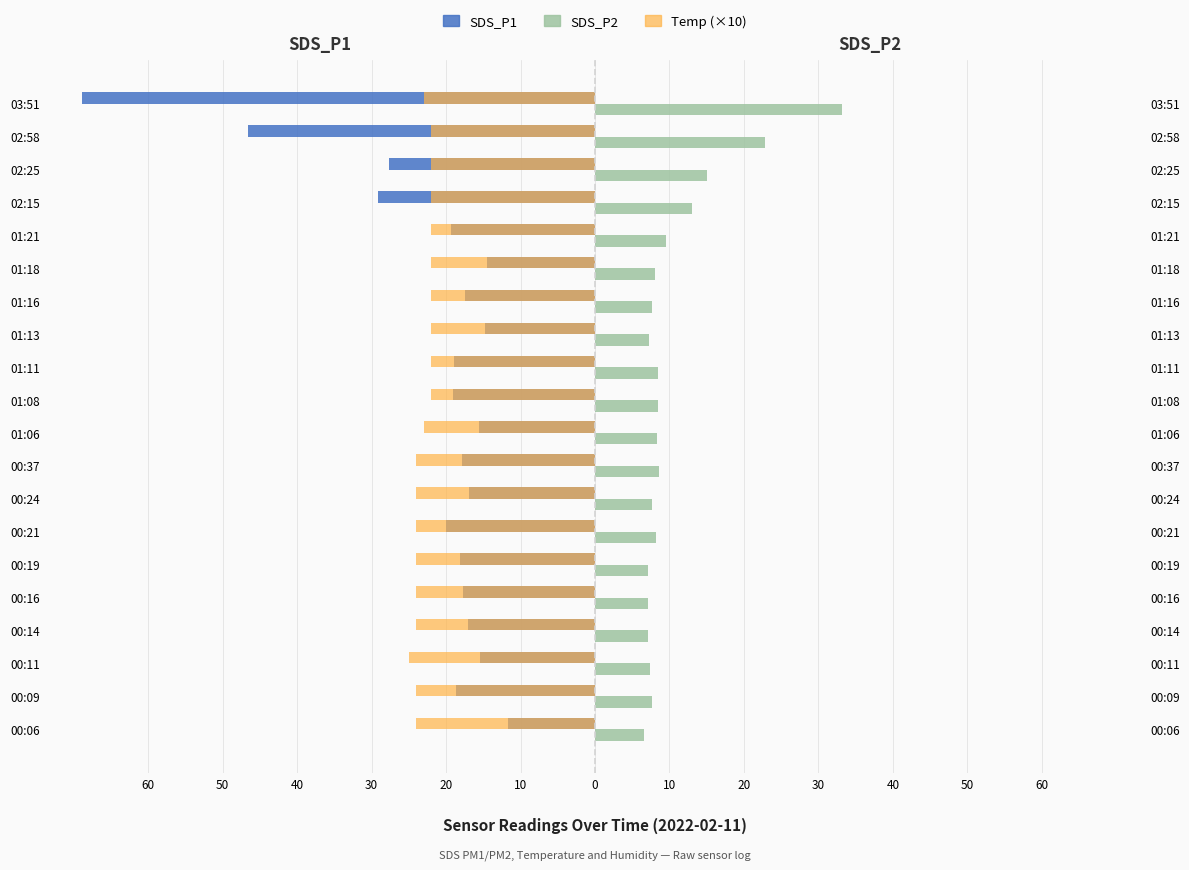

What is the difference between the second highest and minimum values in the SDS_P2 series?

16.3